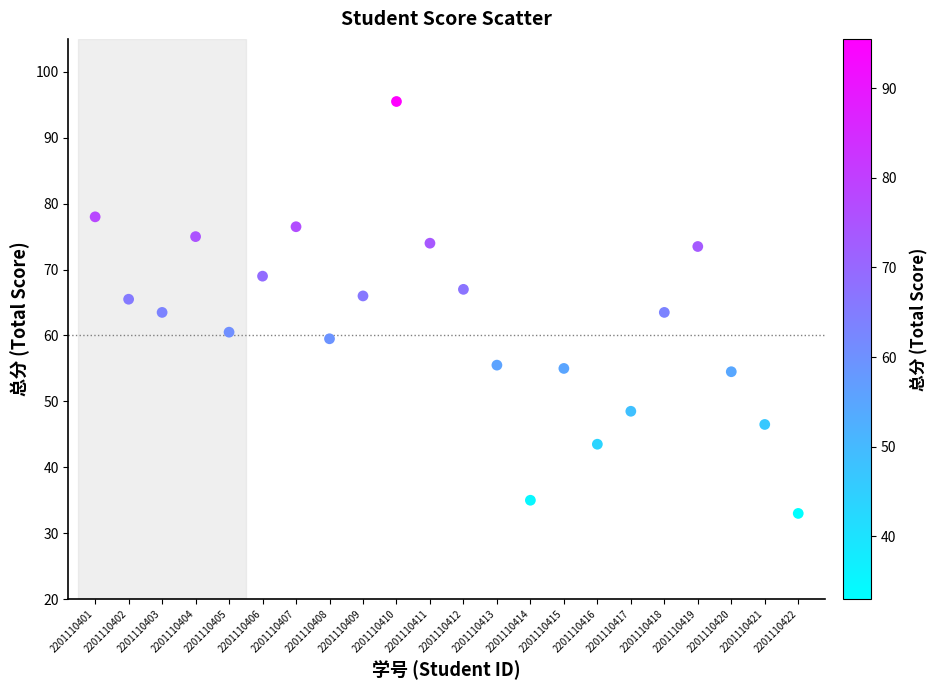

What is the range of Y values (max minus min)?

62.5